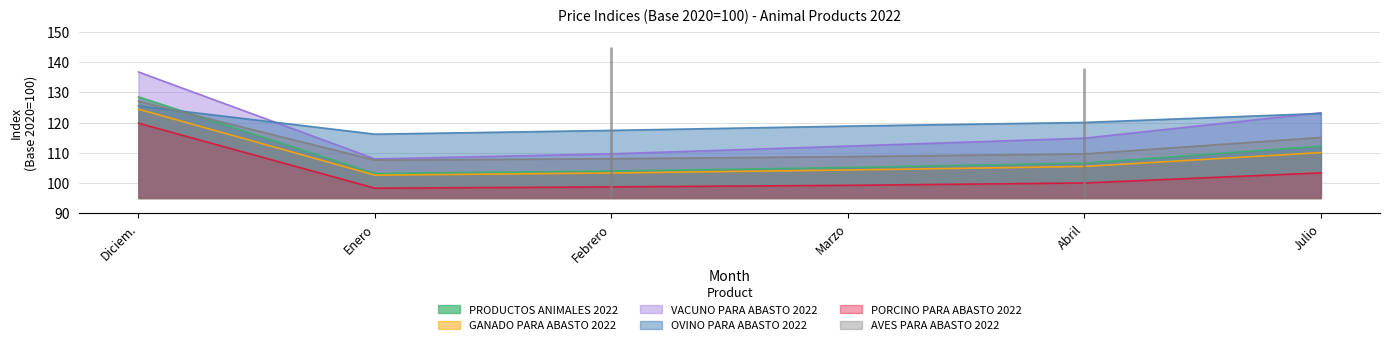

True or false: AVES PARA ABASTO 2022 and PORCINO PARA ABASTO 2022 cross at least once.

False